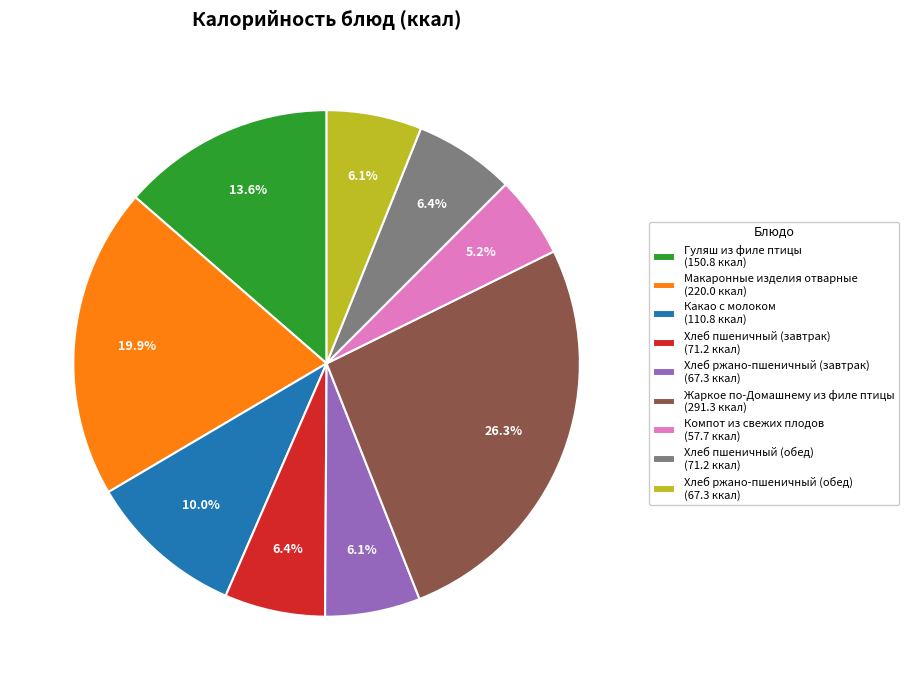

What is the largest slice in the pie chart?

Жаркое по-Домашнему из филе птицы